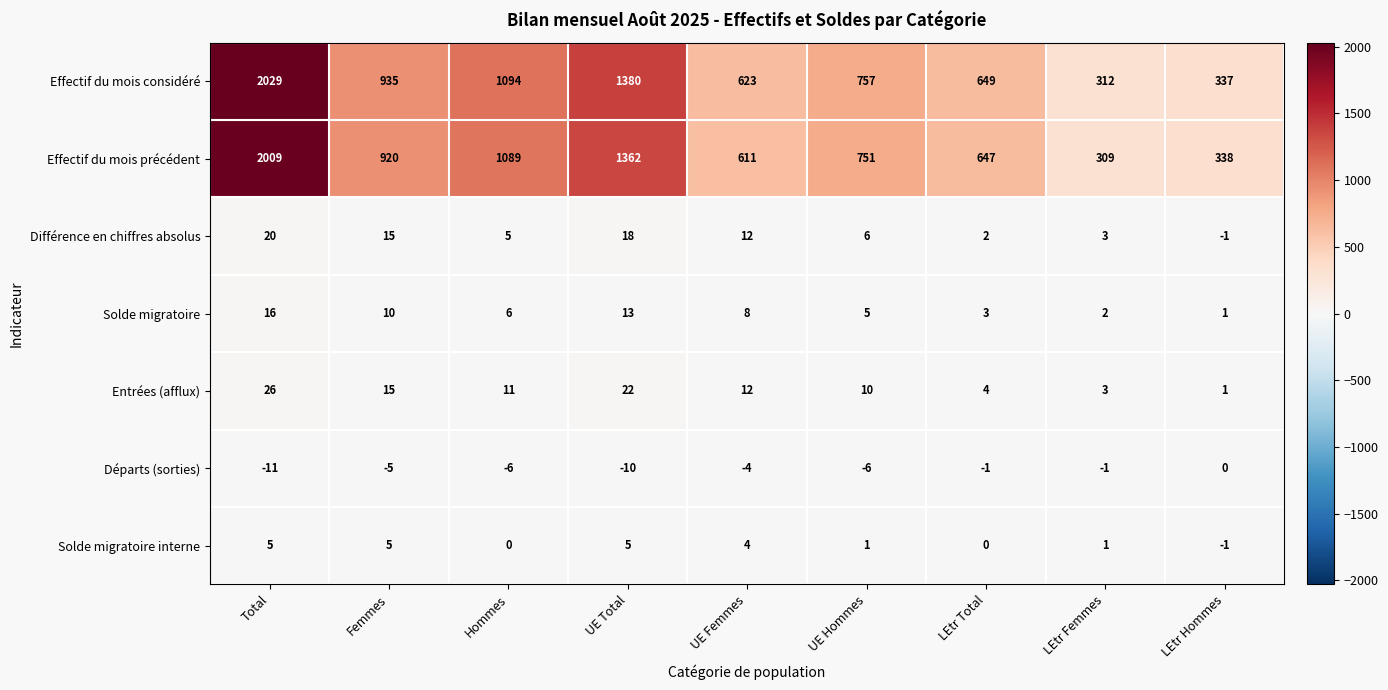

Which series has the largest total across all categories?

Effectif du mois considéré